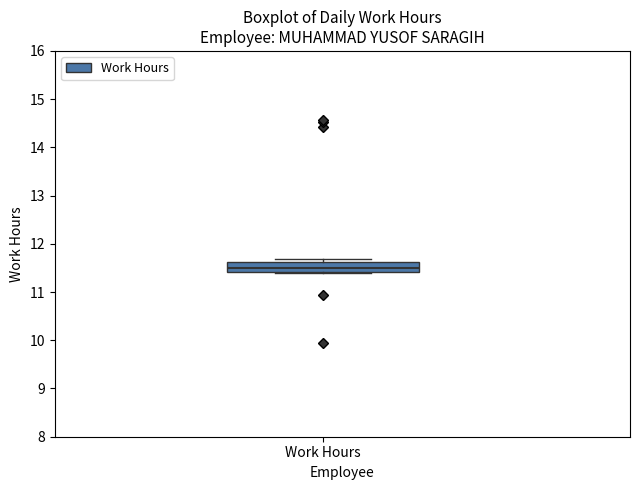

Transcribe this box plot: give where the median line is, the range the box spans, and where the two whiskers end, as read against the y-axis. The values are not printed on the chart, so give them approximately, as read against the axis.

median 11.5, box 11.4 to 11.6, whiskers 11.4 to 11.7